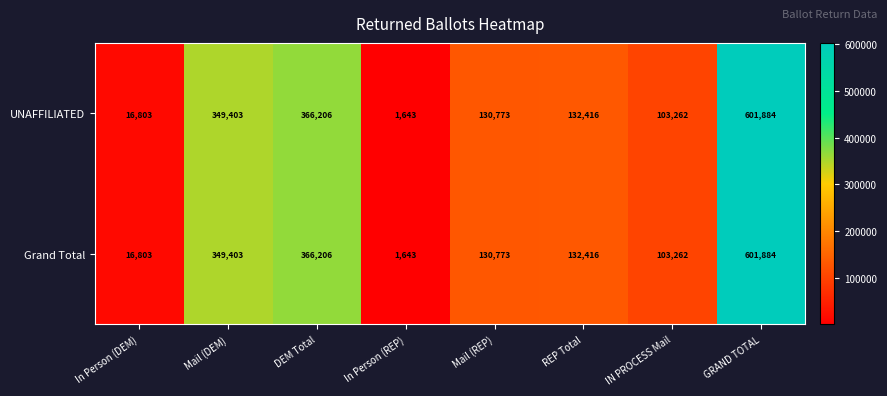

What is the difference between the UNAFFILIATED values at GRAND TOTAL and In Person (DEM)?

585081